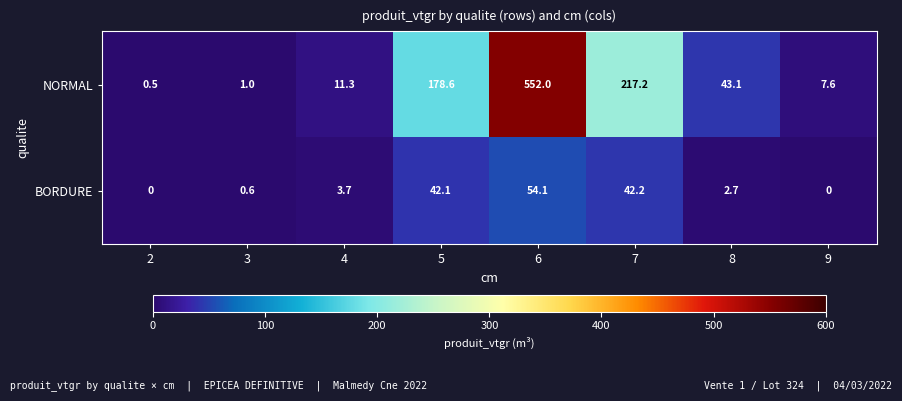

Is it true that NORMAL equals 0.7 at 3?

False